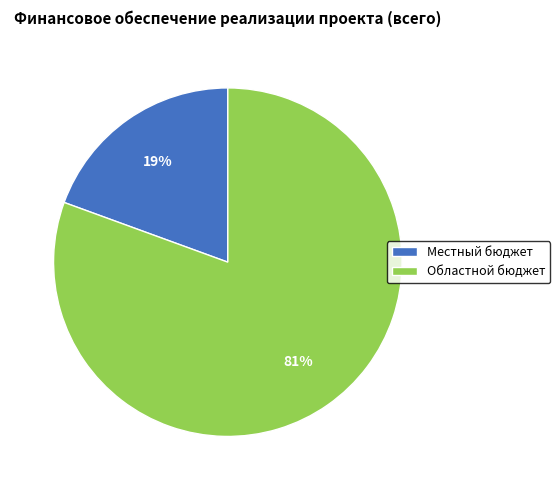

To the nearest percent, what is the combined percentage of Областной бюджет and Местный бюджет?

100%